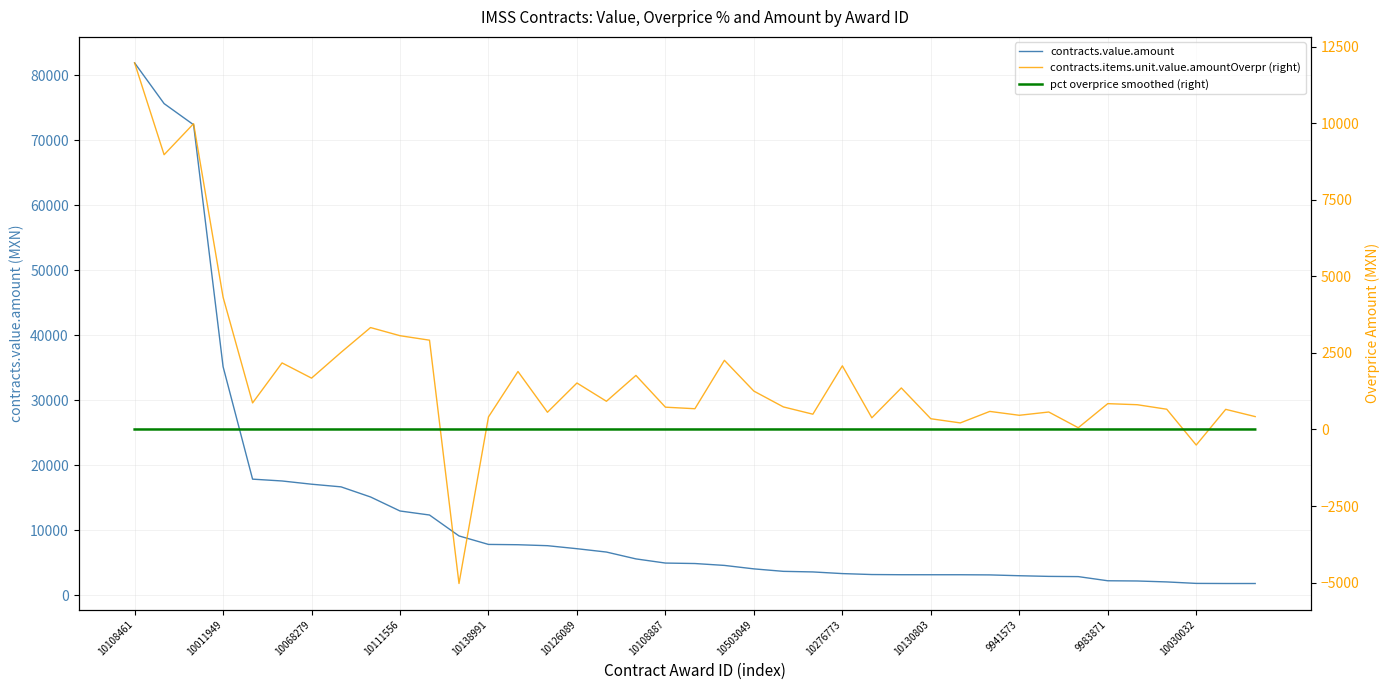

How many intersections are there between contracts.items.unit.value.amountOverpr (right) and pct overprice smoothed (right)?

4